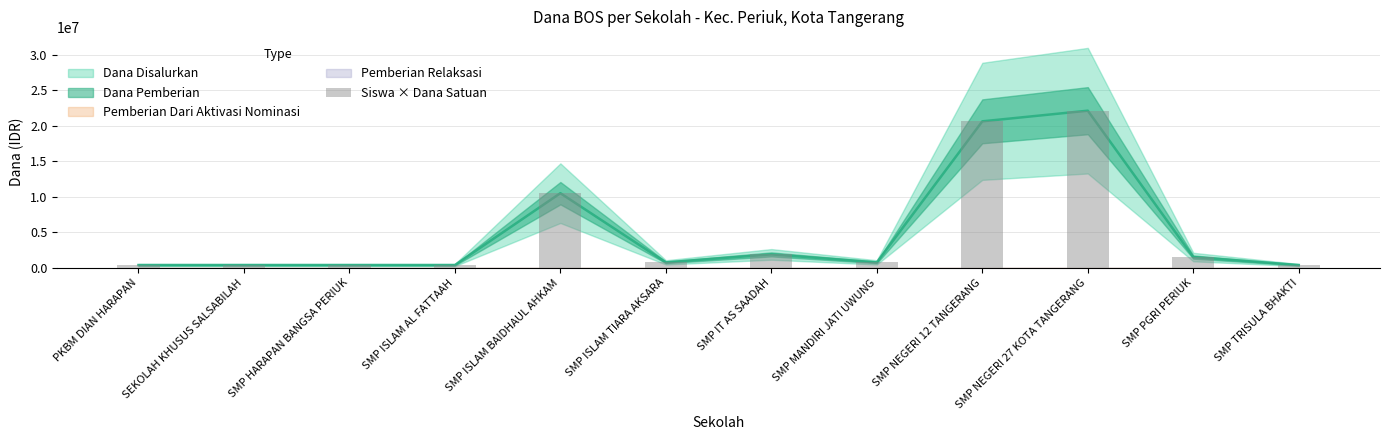

Which category has the highest value across all series?

SMP NEGERI 27 KOTA TANGERANG